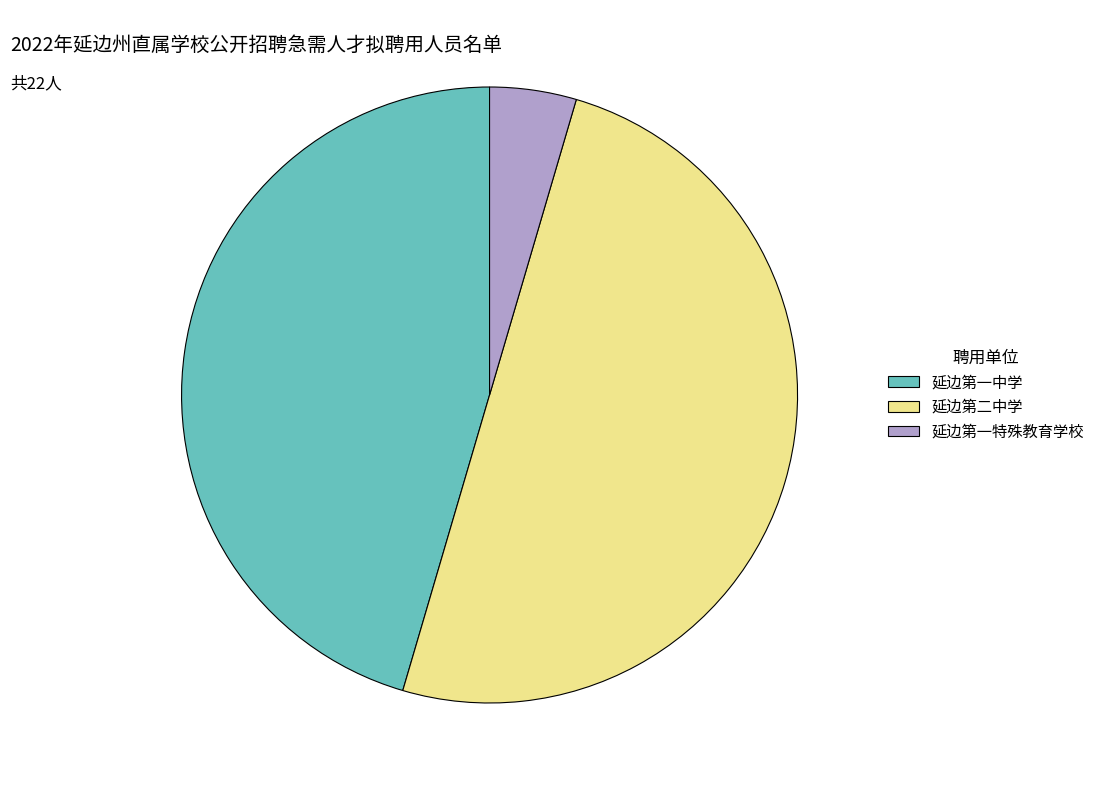

Rank the categories by value from highest to lowest.

延边第二中学, 延边第一中学, 延边第一特殊教育学校